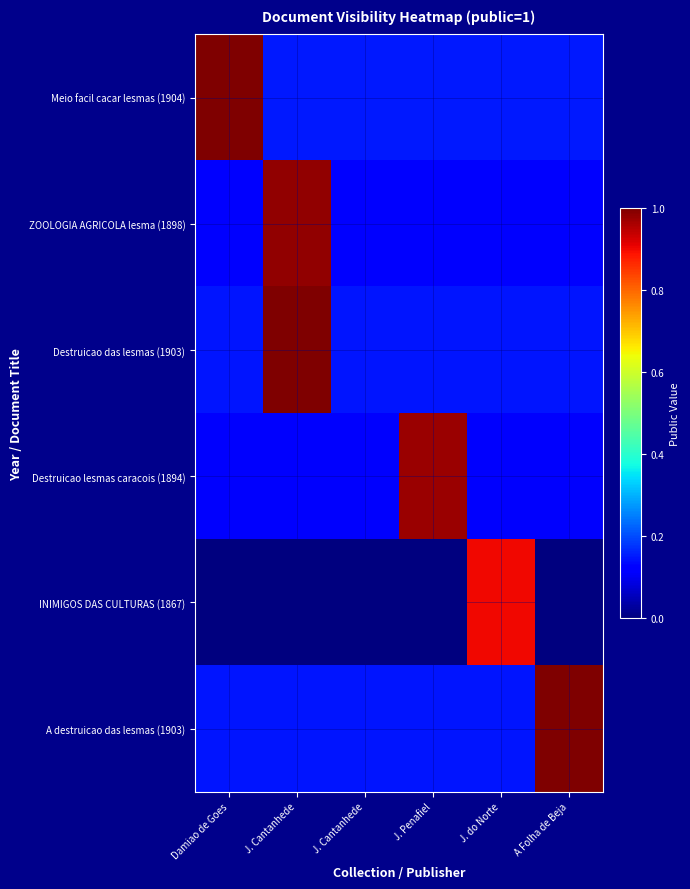

Which has a higher value, Damiao de Goes or J. Cantanhede?

Damiao de Goes